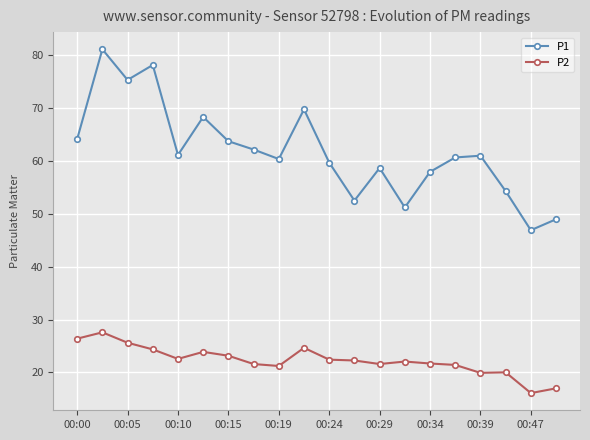

What is the value of the P2 point at the 14th from the left?

22.1